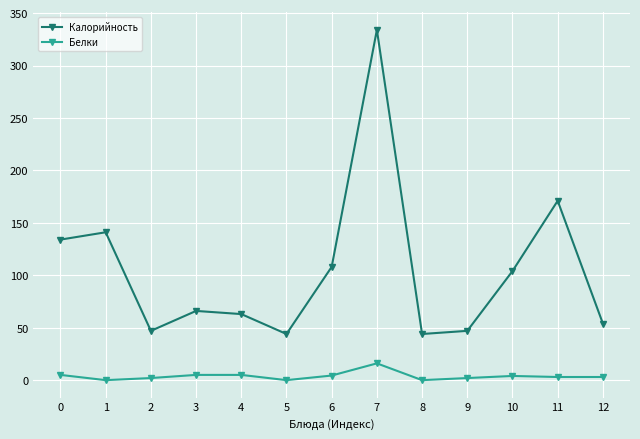

Where is the first local maximum for Калорийность?

1